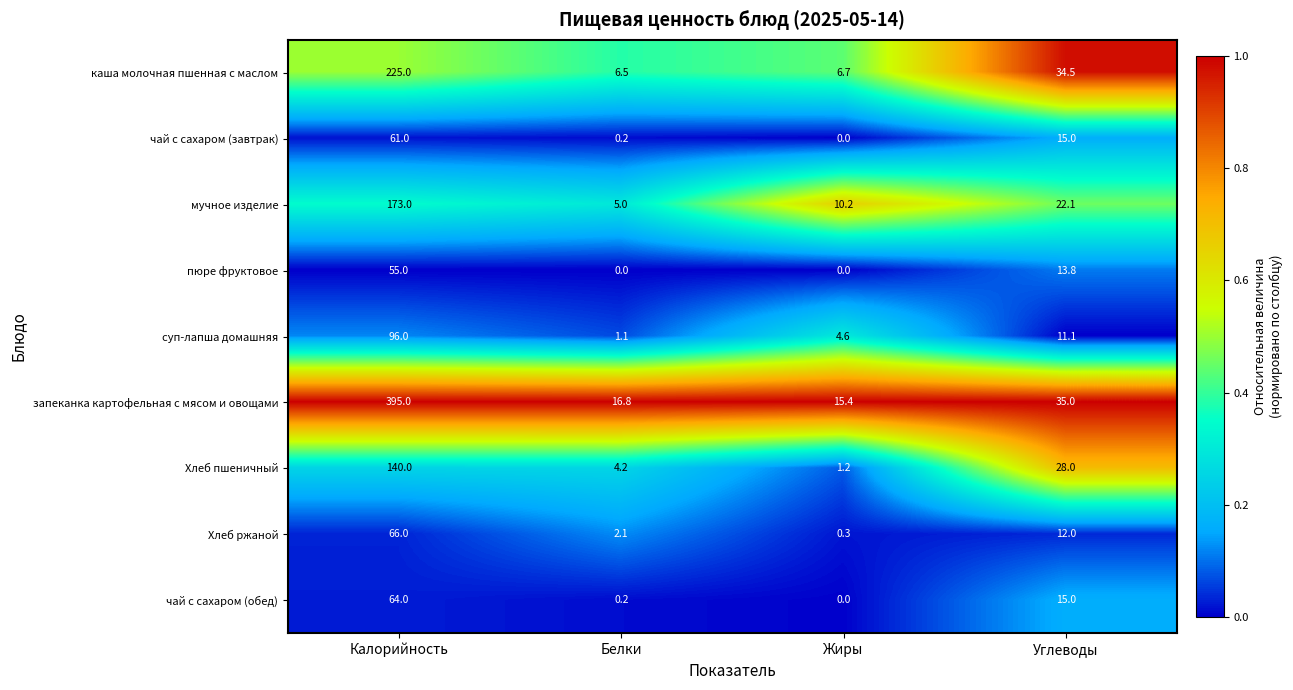

What is the greatest value displayed?

395.0